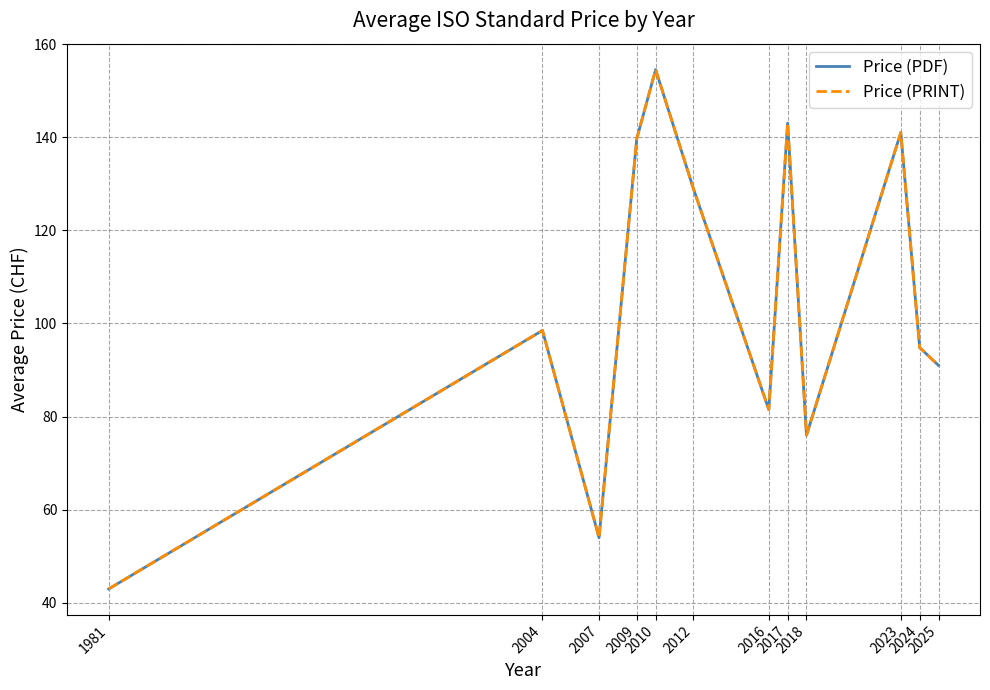

What is the difference between the second highest and second lowest values in the Price (PRINT) series?

89.0